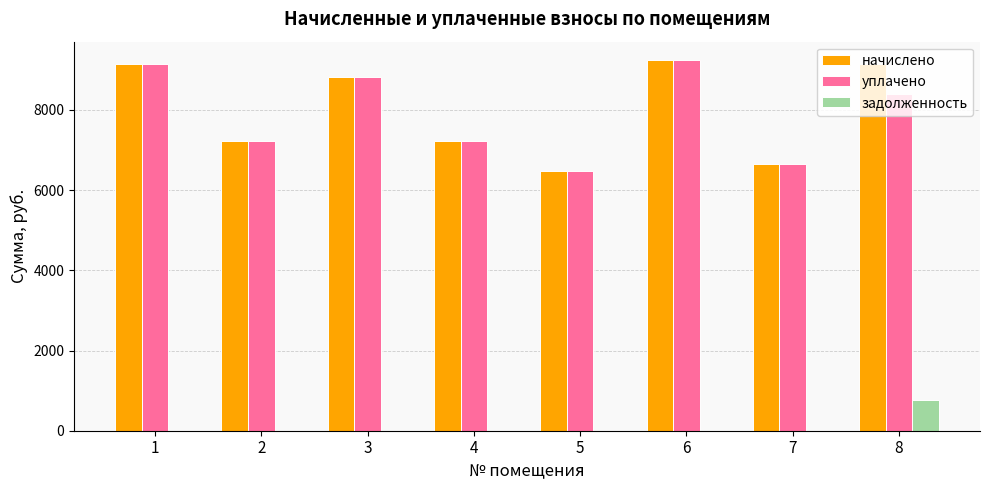

What is the sum of the начислено values at 1 and 4?

16377.8